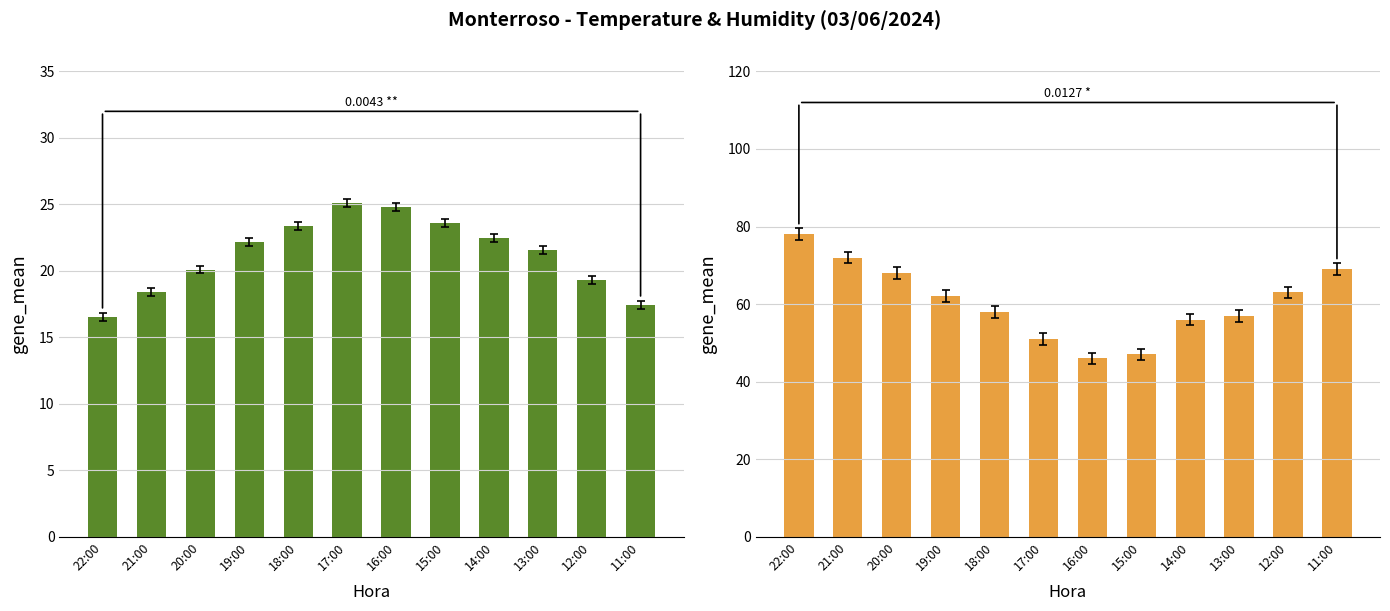

What is the value of the Humidité (%) bar at the 11th from the left?

63.0